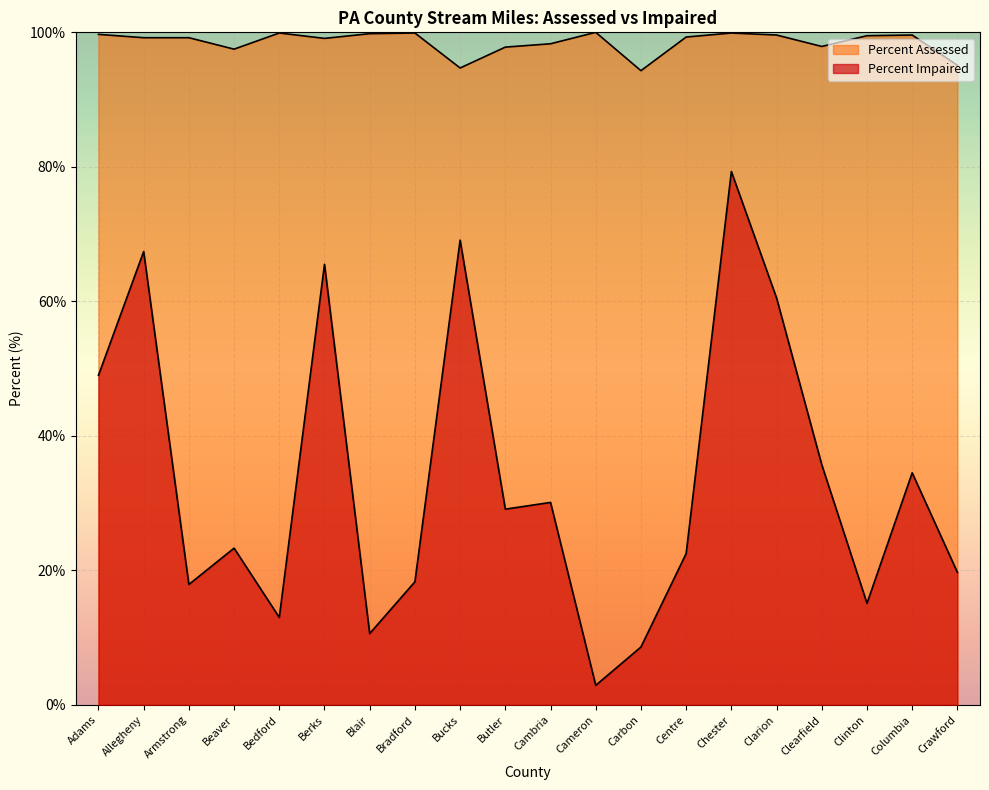

True or false: Percent Assessed and Percent Impaired intersect in this chart.

False